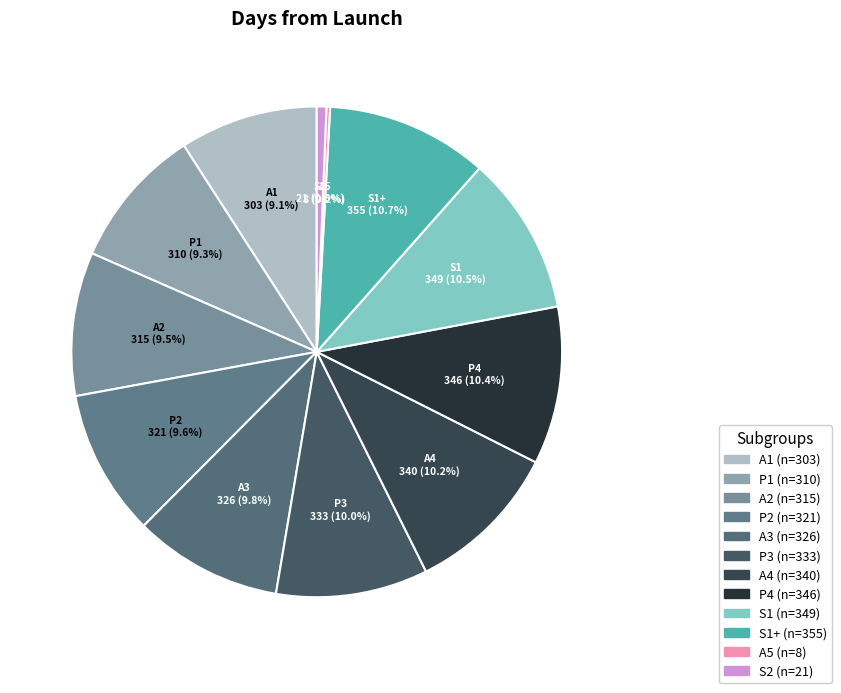

Which category has the smallest portion of the pie?

A5